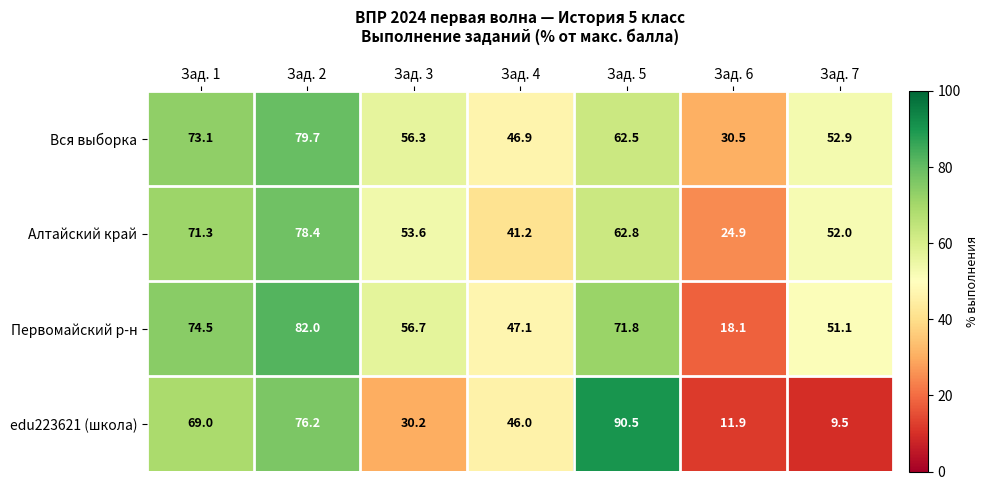

What is the minimum value shown in the chart?

9.5